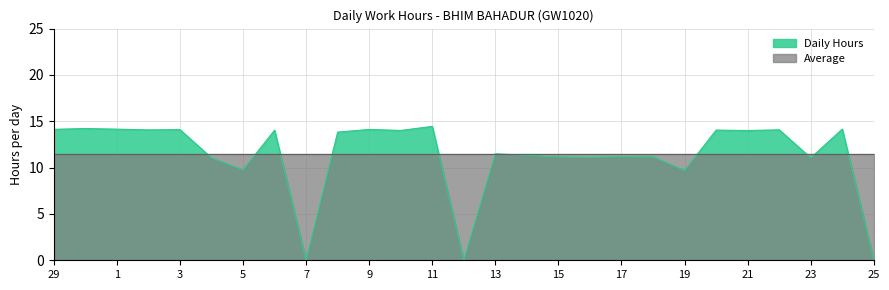

Reading left to right, what are all the values shown in this chart?

14.1	14.2	14.2	14.1	14.1	11.1	9.8	14.0	0.0	13.8	14.1	14.0	14.4	0.0	11.5	11.3	11.2	11.1	11.2	11.2	9.7	14.1	14.0	14.1	11.1	14.2	0.0